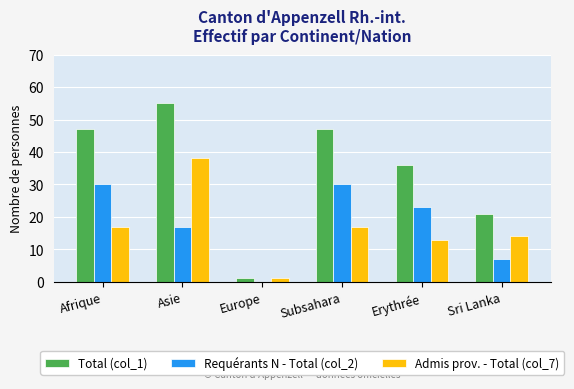

Reading left to right, transcribe all the data shown in this chart.

Total (col_1): Afrique=47	Asie=55	Europe=1	Subsahara=47	Erythrée=36	Sri Lanka=21
Requérants N - Total (col_2): Afrique=30	Asie=17	Europe=0	Subsahara=30	Erythrée=23	Sri Lanka=7
Admis prov. - Total (col_7): Afrique=17	Asie=38	Europe=1	Subsahara=17	Erythrée=13	Sri Lanka=14